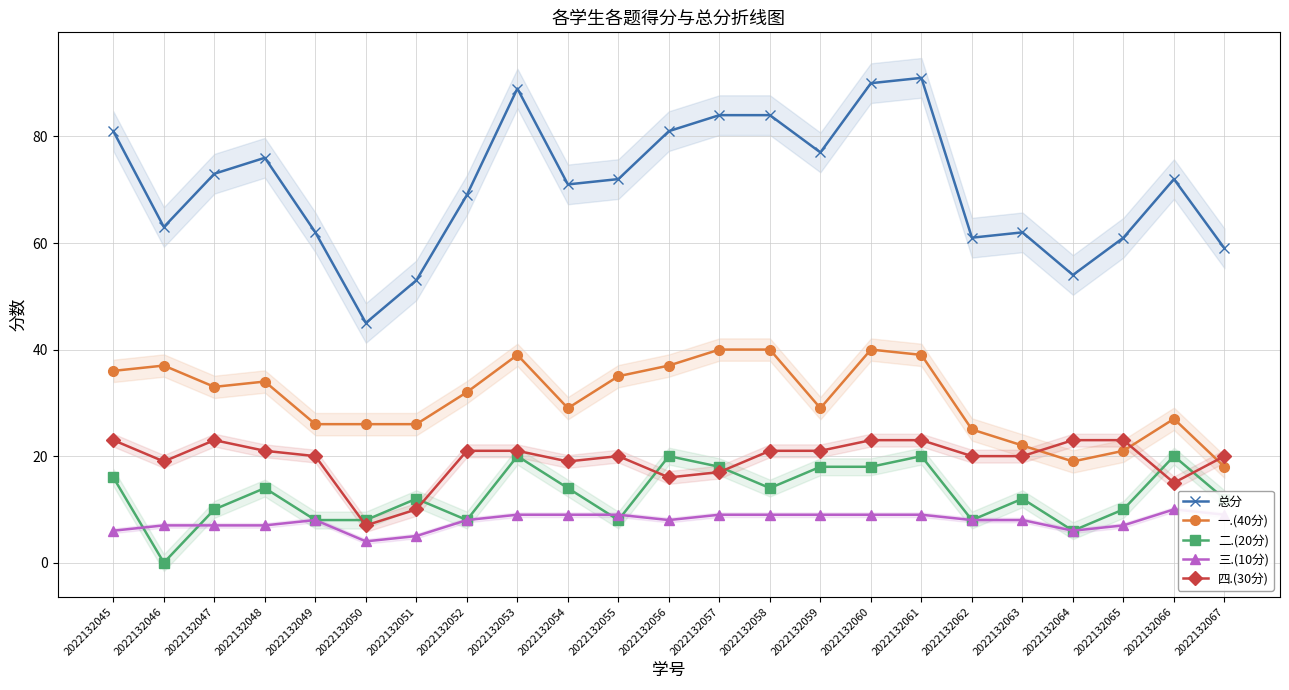

Does the chart display data point markers on the line(s)?

Yes